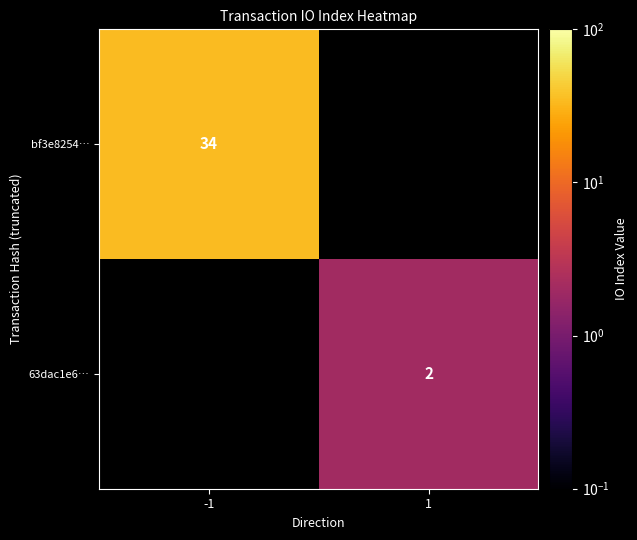

Is the value of bf3e8254… at -1 greater than the value of 63dac1e6… at 1?

Yes